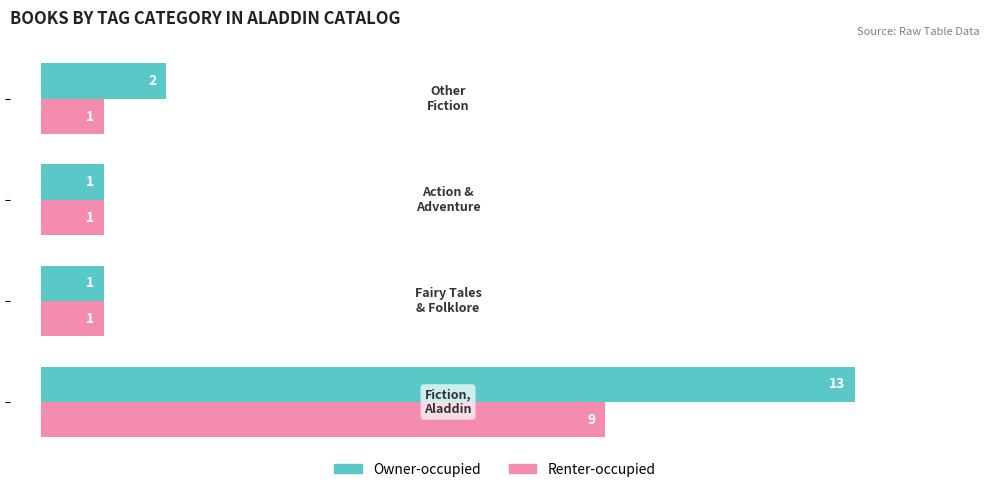

What is the sum of all Owner-occupied values?

17